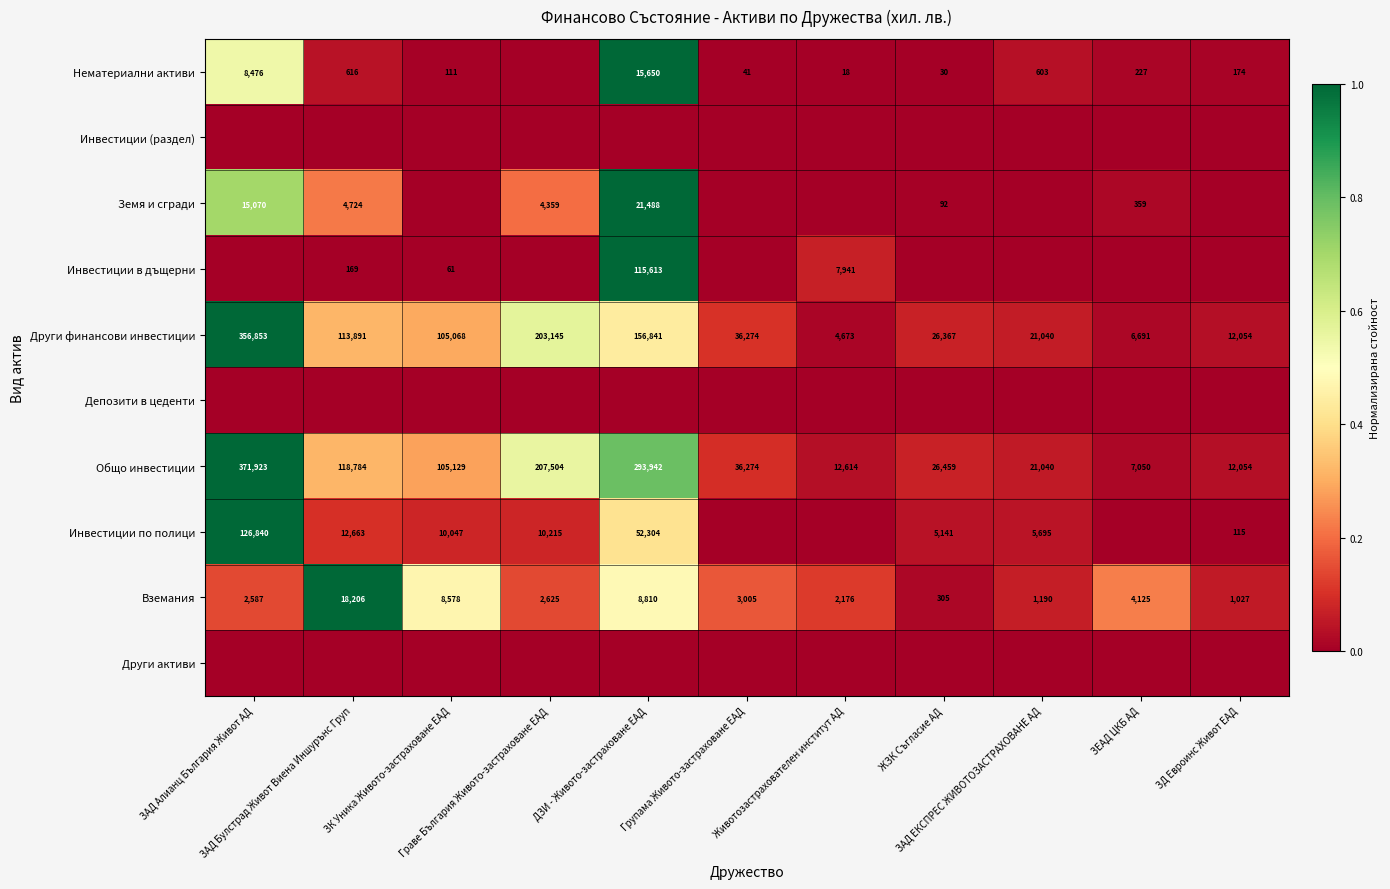

What is the average value of the Вземания series?

4785